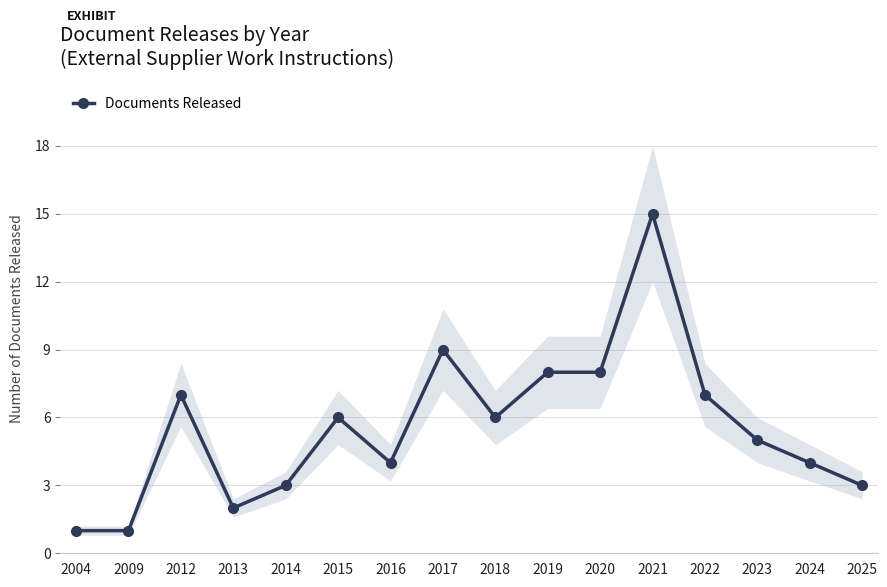

What is the value of the 8th point from the left?

9